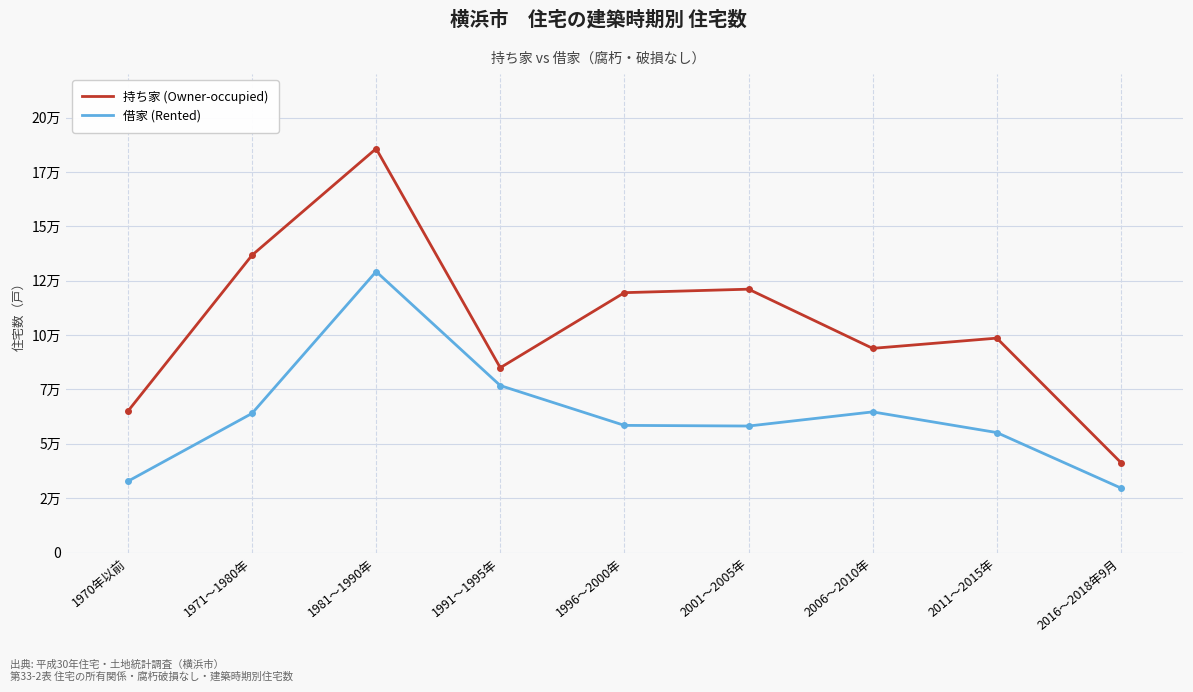

What is the label of the 6th point from the right?

1991～1995年